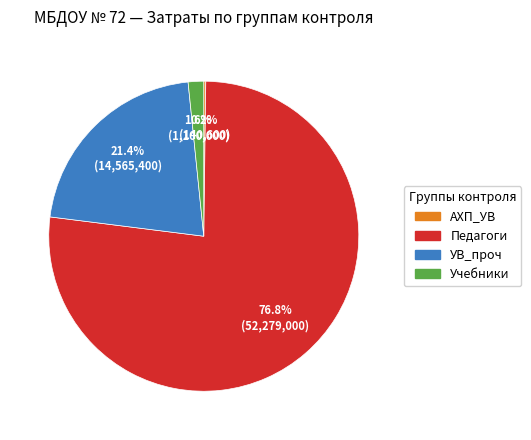

What is the majority slice?

Педагоги